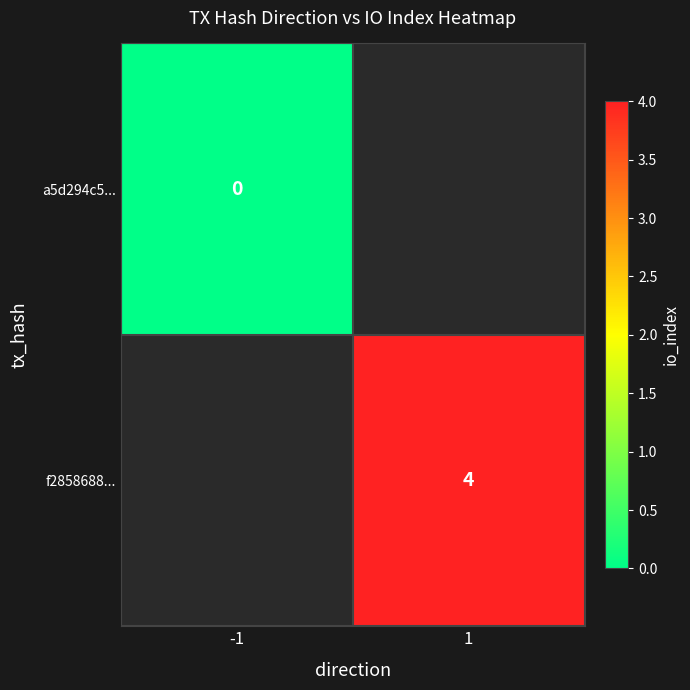

The value of f2858688... at 1 is 7. True or false?

False